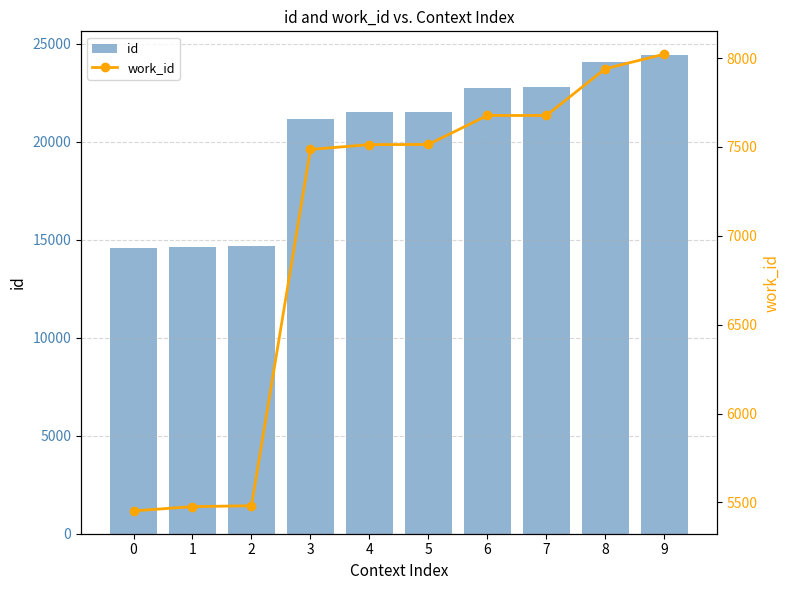

How many distinct data groups are displayed?

2